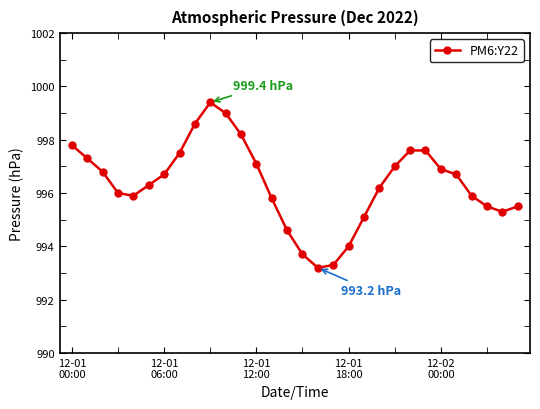

What is the value of the 16th point from the left?

993.7